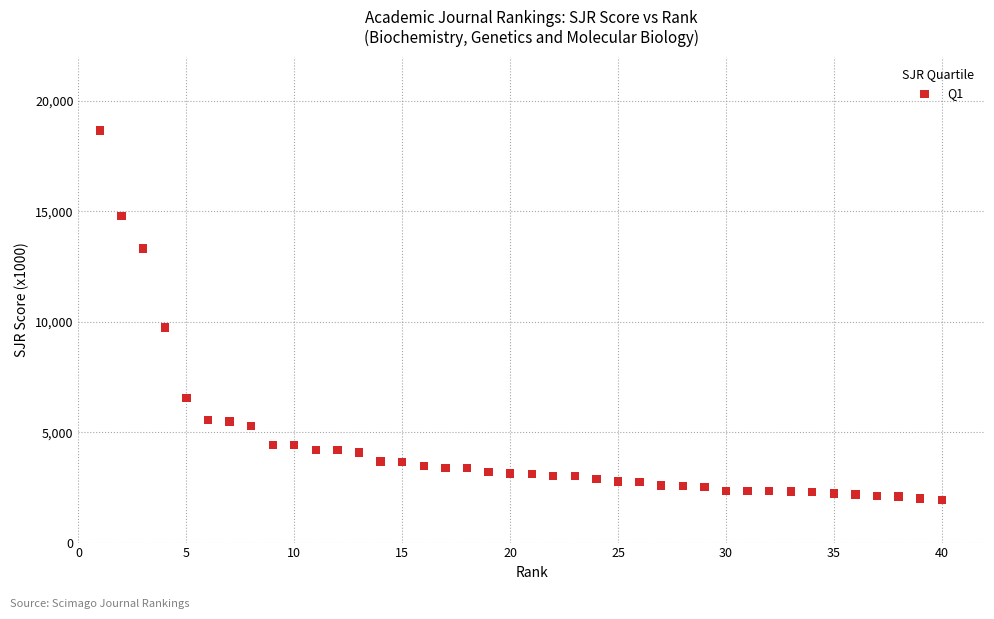

What is the range of X values (max minus min)?

39